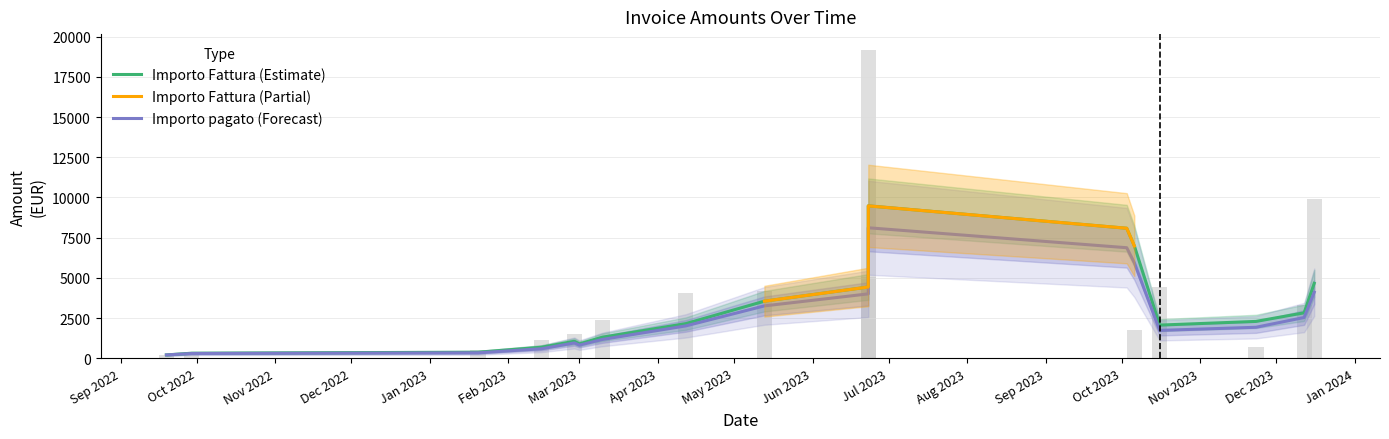

Between 2023-11-23 and 2023-03-01, which is larger?

2023-11-23